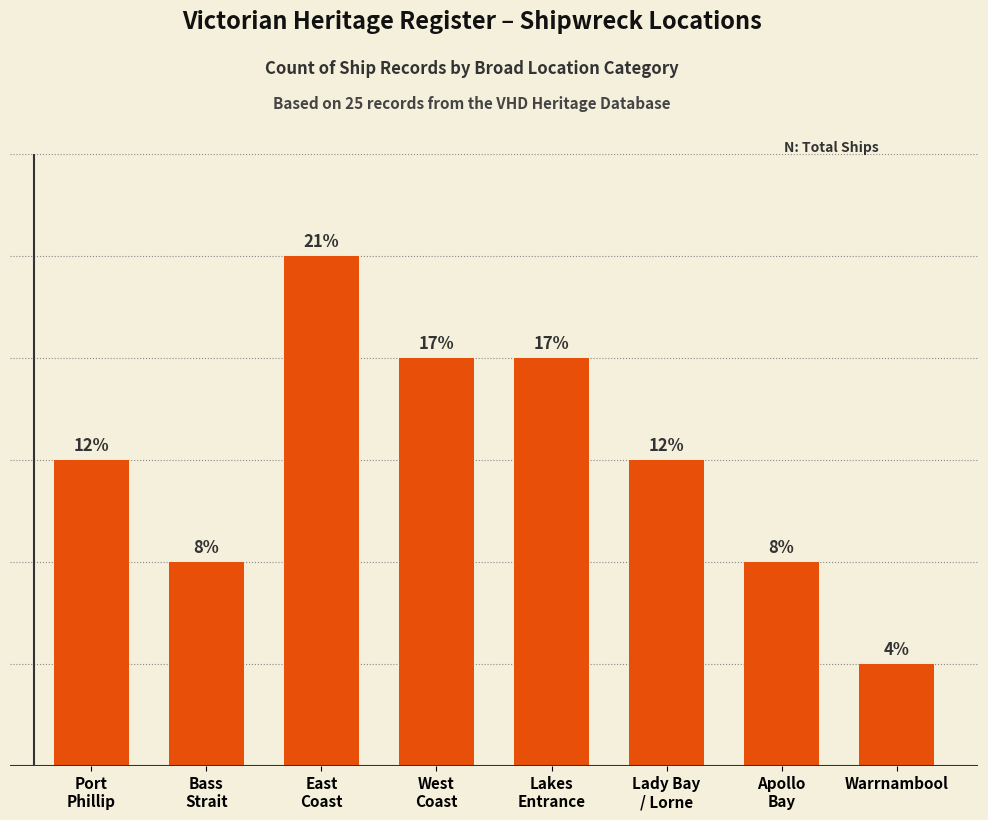

Are the bars horizontal?

No